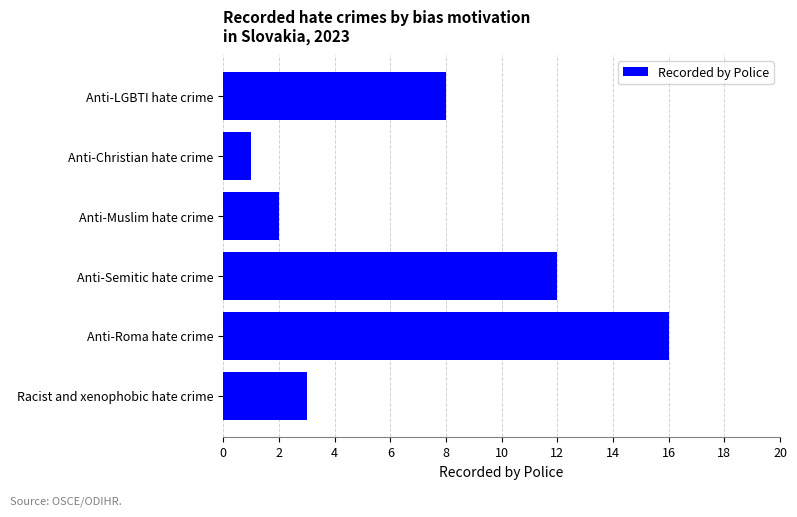

Reading bottom to top, transcribe all the data shown in this chart.

Racist and xenophobic hate crime=3	Anti-Roma hate crime=16	Anti-Semitic hate crime=12	Anti-Muslim hate crime=2	Anti-Christian hate crime=1	Anti-LGBTI hate crime=8